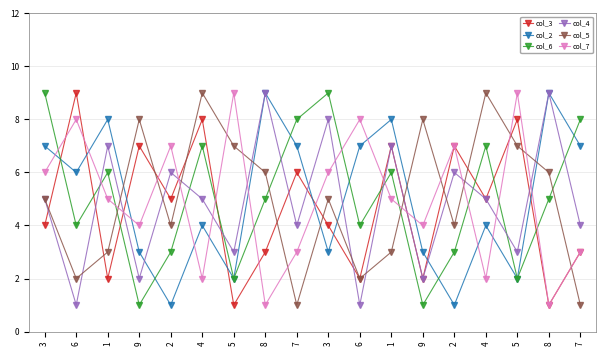

The col_3 series shows 1 at 8. True or false?

False